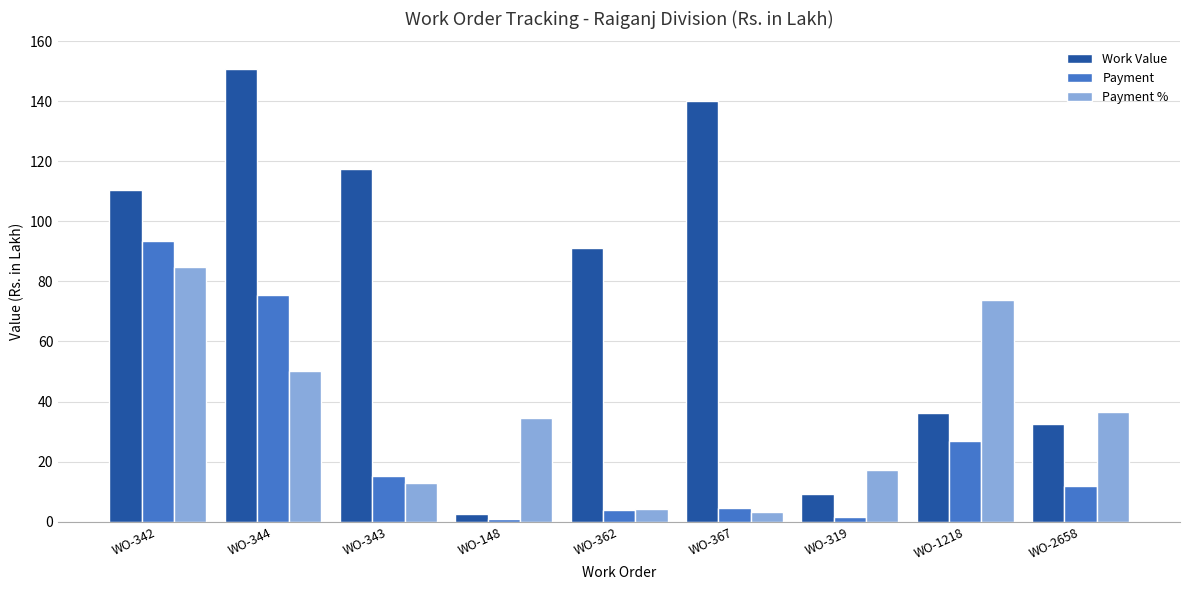

At WO-1218, list the series in order from largest to smallest.

Payment %, Work Value, Payment